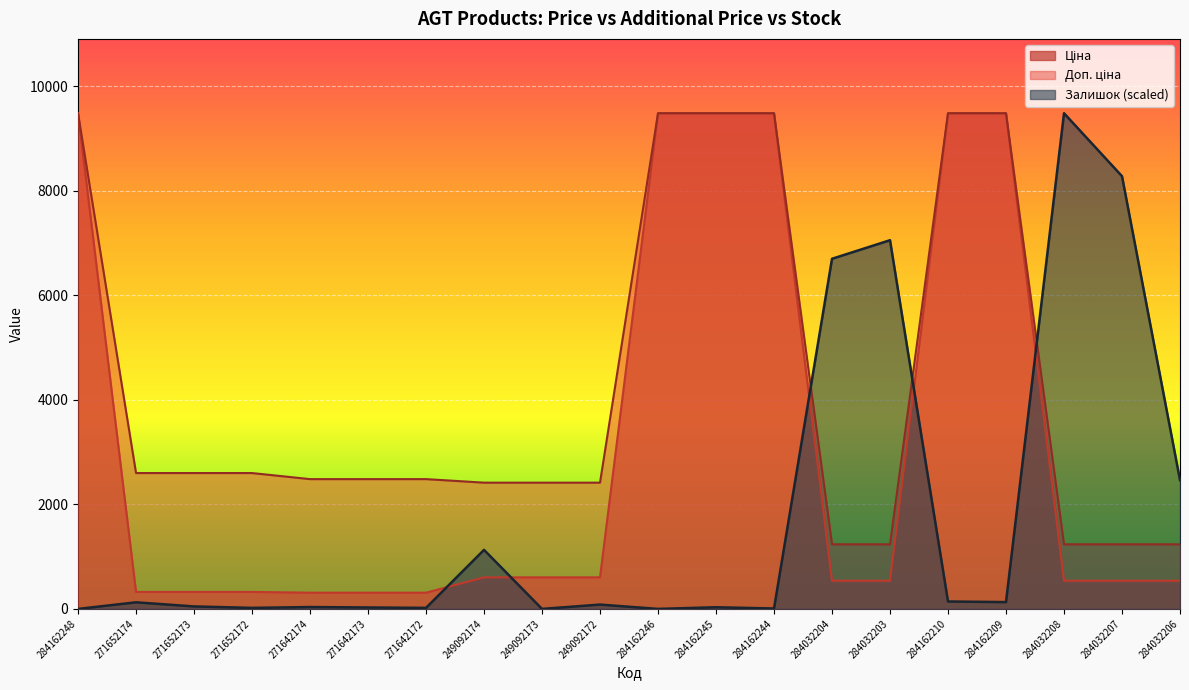

The value of Залишок at 284032208 is 9480.1. True or false?

True